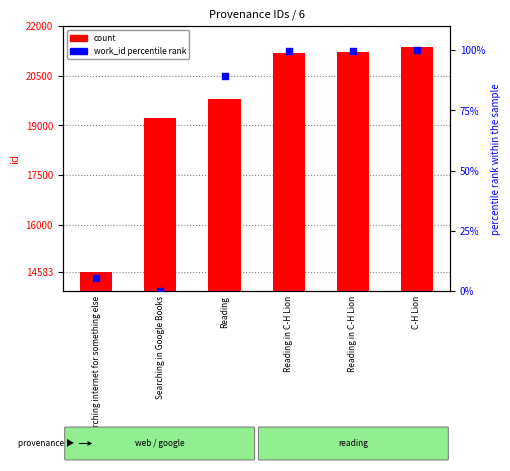

Which series contains the lowest Y value?

work_id rank